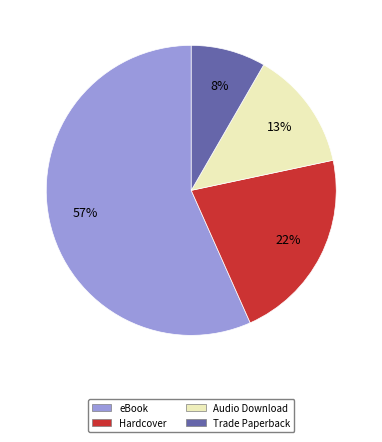

Approximately how many times larger is the value at Trade Paperback compared to eBook?

0.1